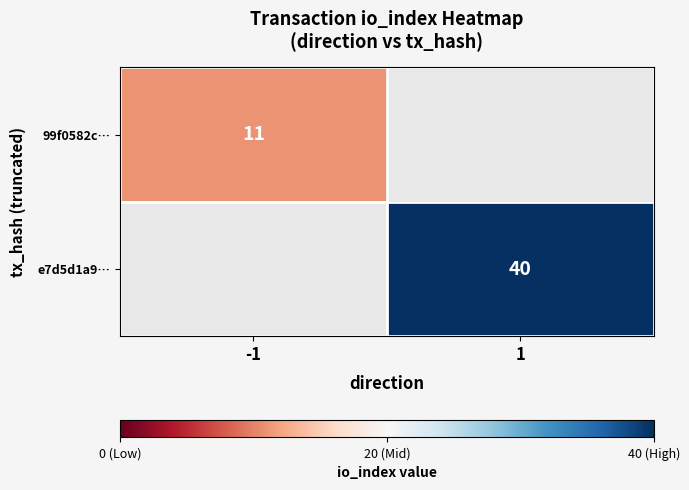

Is the value of 99f0582c… at -1 greater than the value of e7d5d1a9… at 1?

No